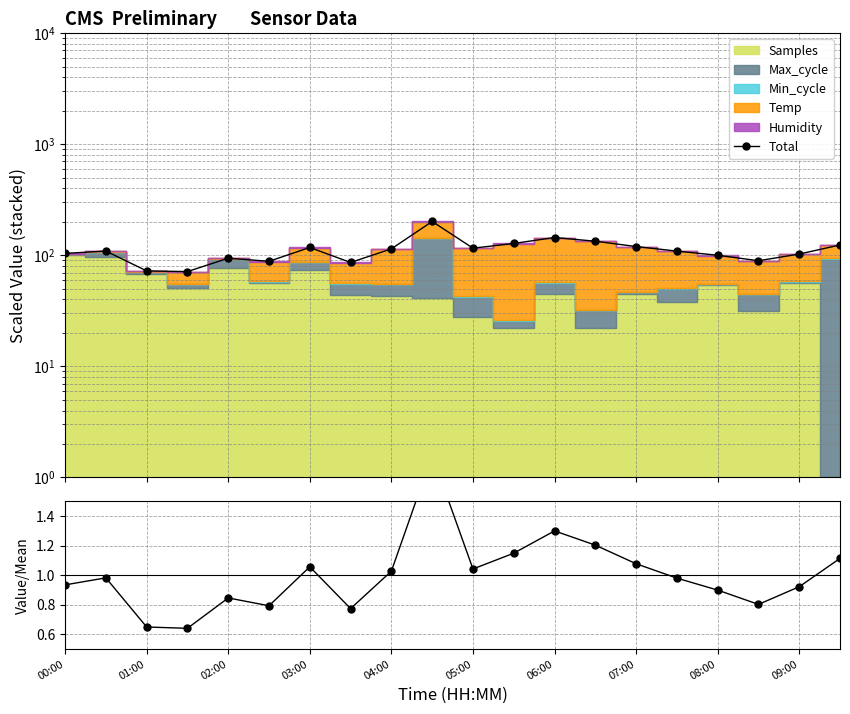

What is the value of the Total point at the 14th from the left?

133.9